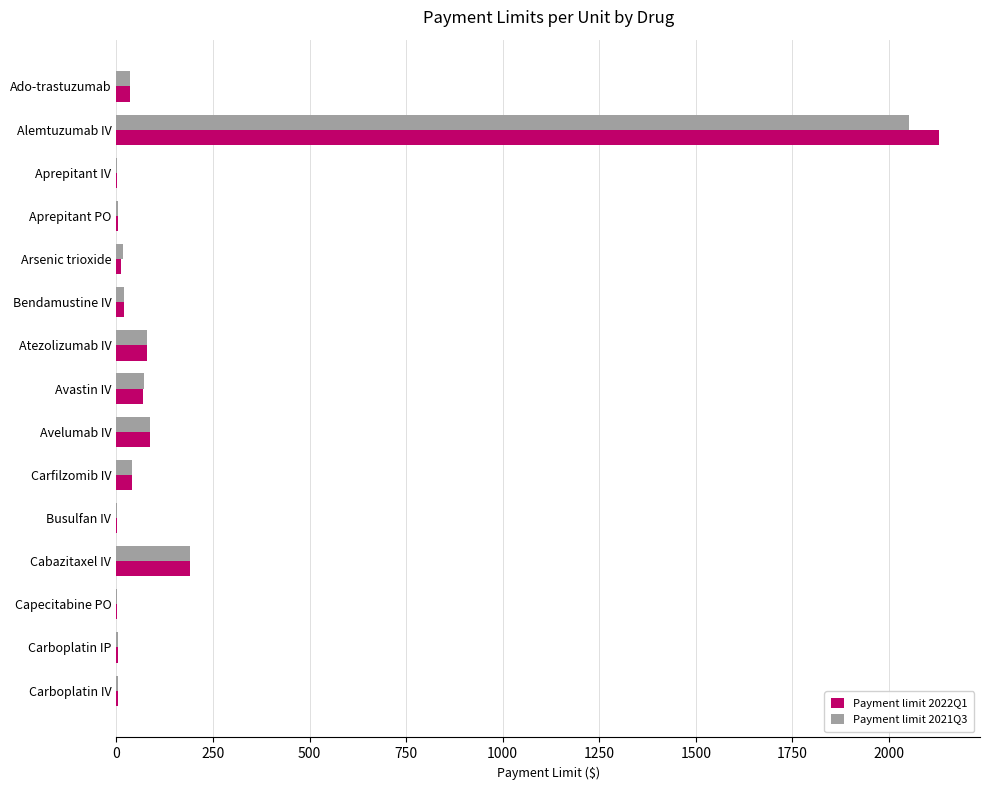

At which label does Payment limit 2021Q3 reach its peak?

Alemtuzumab IV